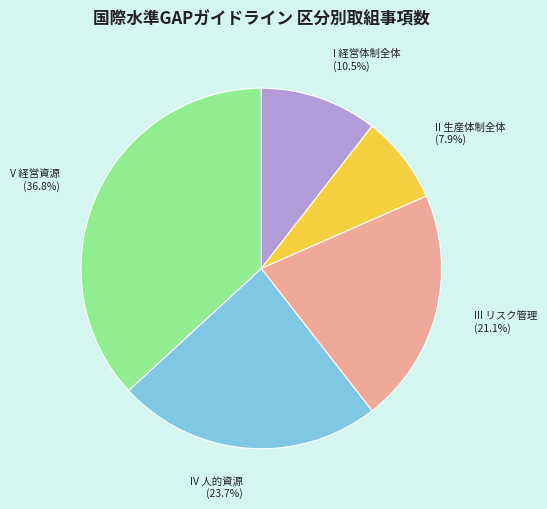

Is there any slice that represents more than half of the pie?

No